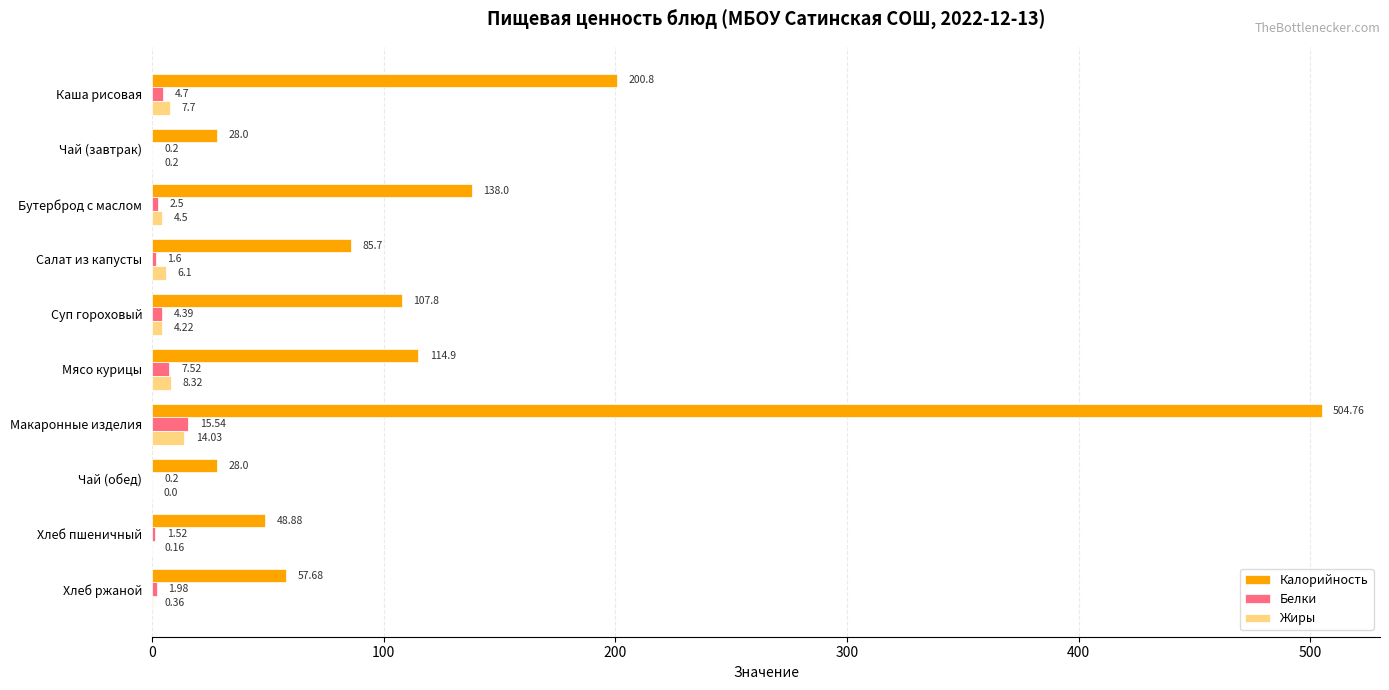

Is the value of Калорийность at Чай (завтрак) greater than the value of Жиры at Мясо курицы?

Yes